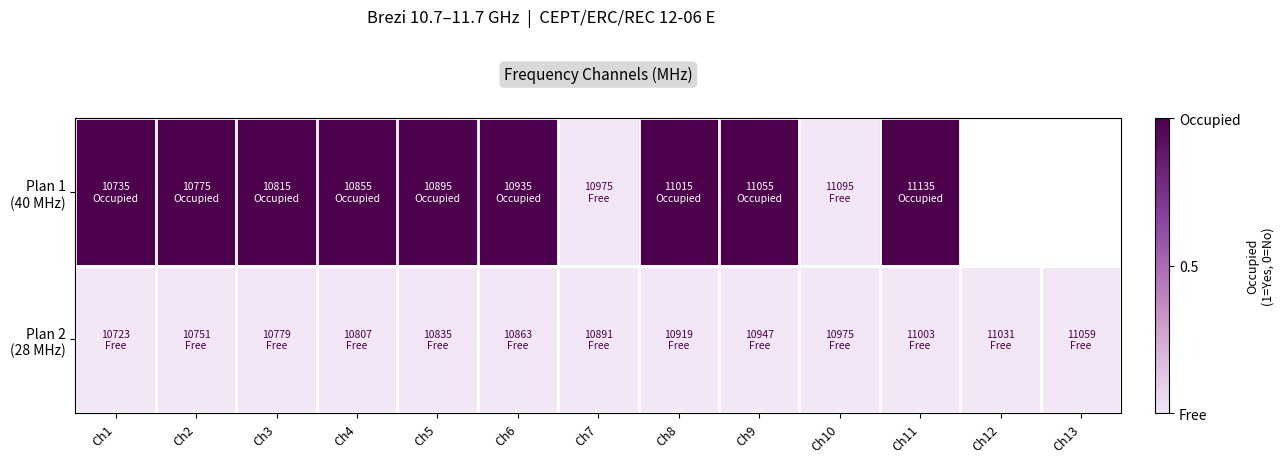

What is the maximum value shown in the chart?

1.0